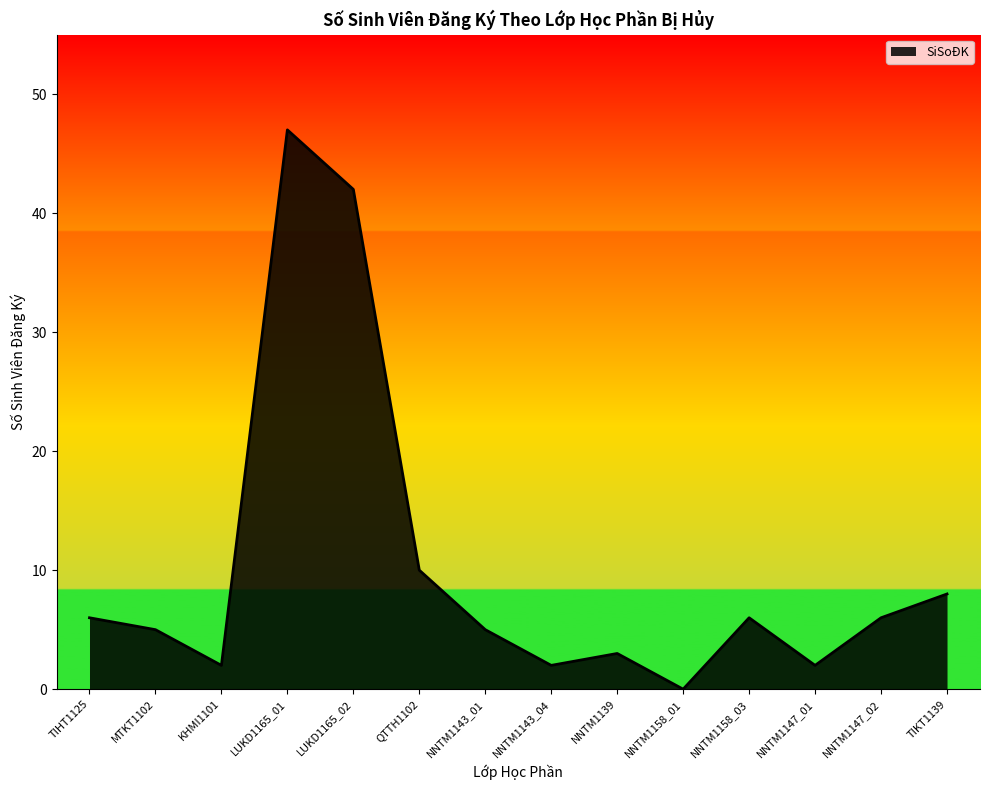

The chart shows a value of 4 at NNTM1158_03. True or false?

False